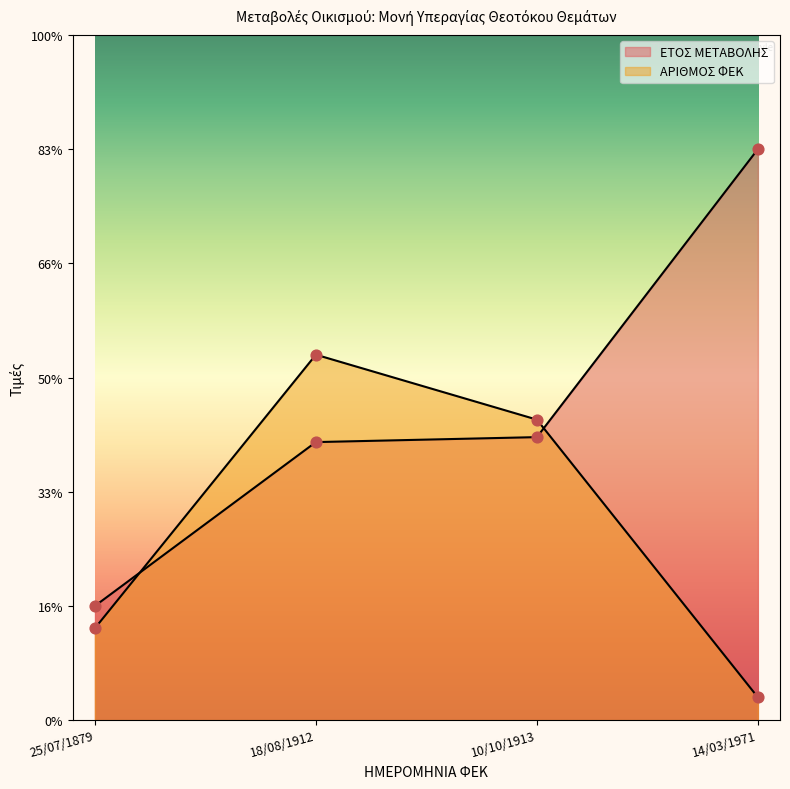

Which series has the widest spread of Y values?

ΕΤΟΣ ΜΕΤΑΒΟΛΗΣ